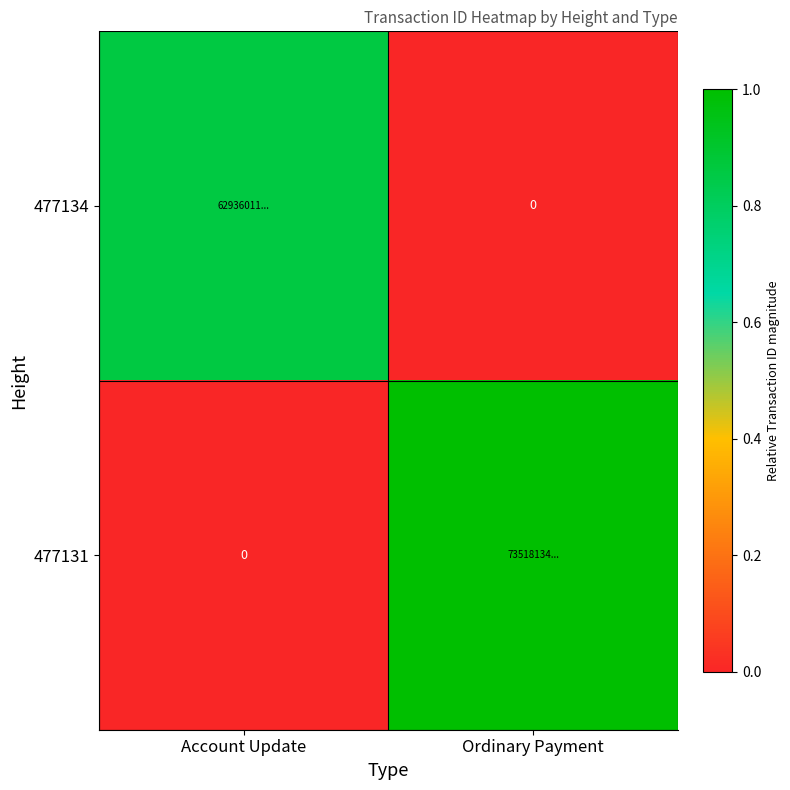

Rank the series by their maximum value, from highest to lowest.

477131, 477134